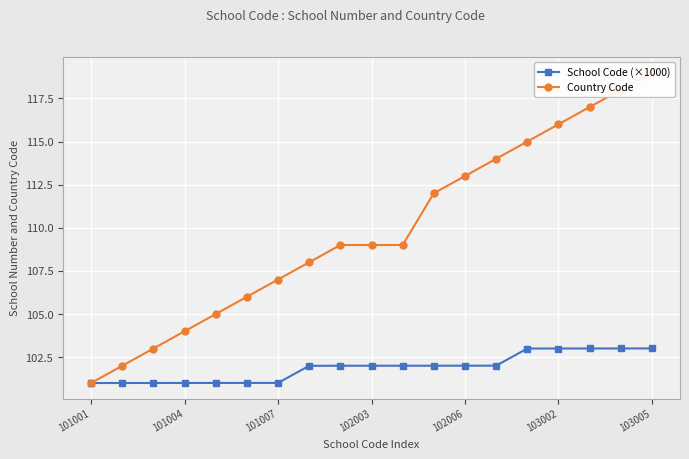

Which series has the largest total across all categories?

Country Code